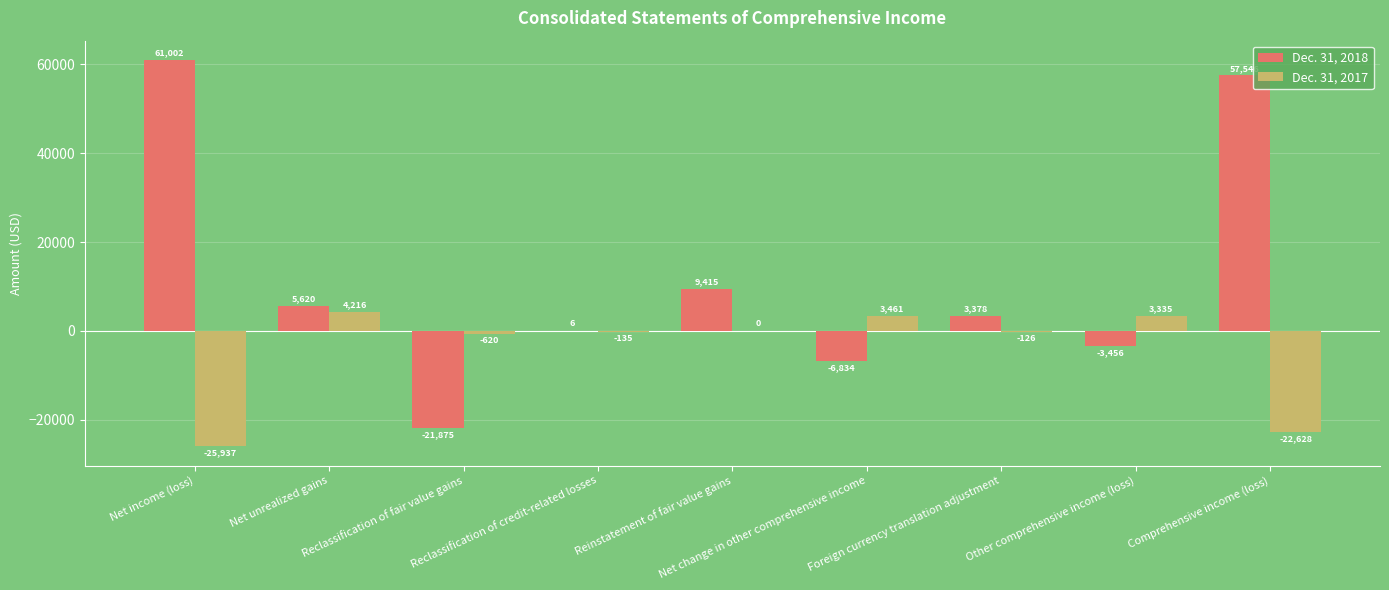

What is the highest value of the Dec. 31, 2018 series?

61002